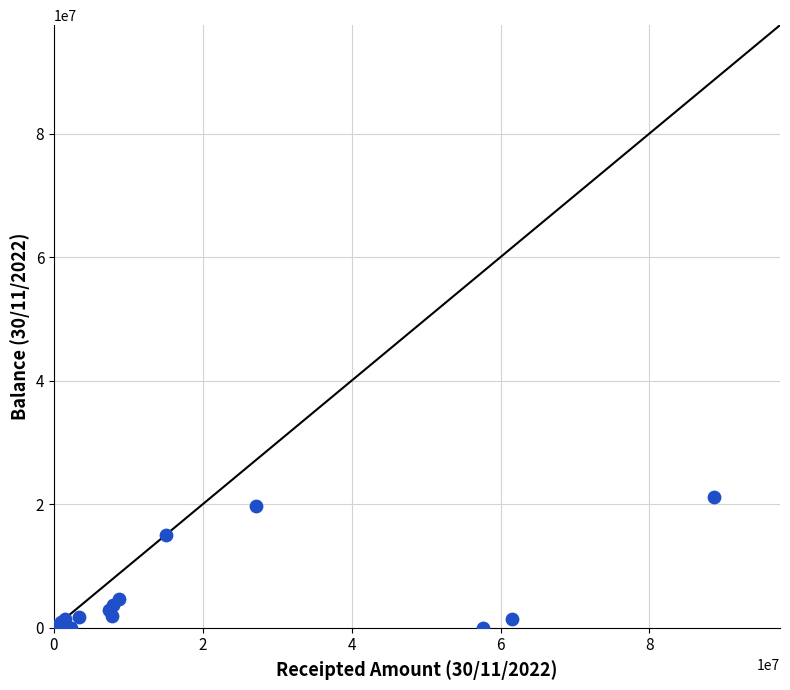

What Y value in the scatter plot is closest to 10575250?

14983234.8